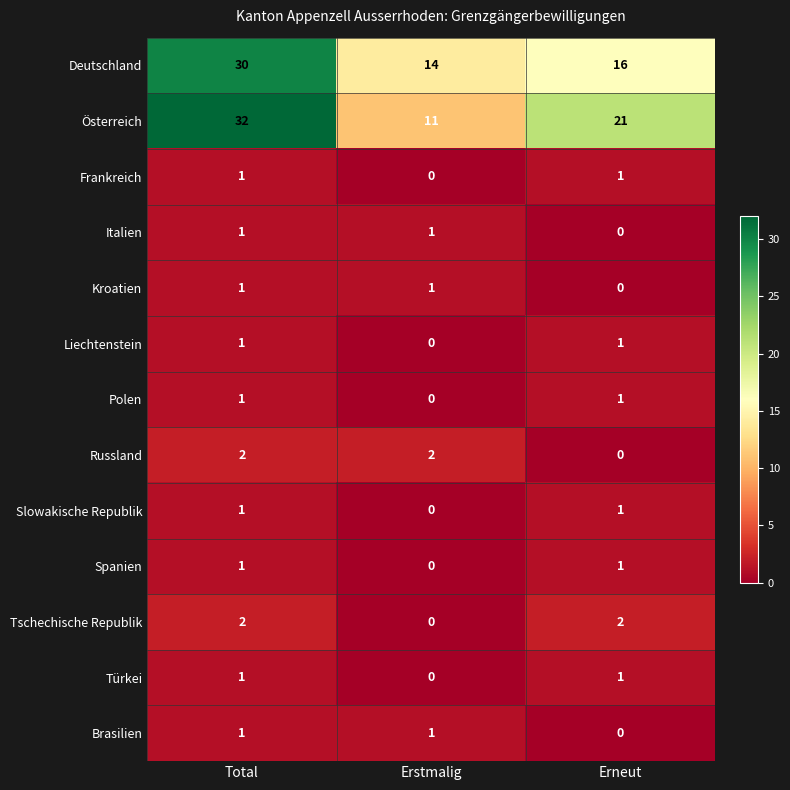

At which category is the sum across all series the highest?

Total